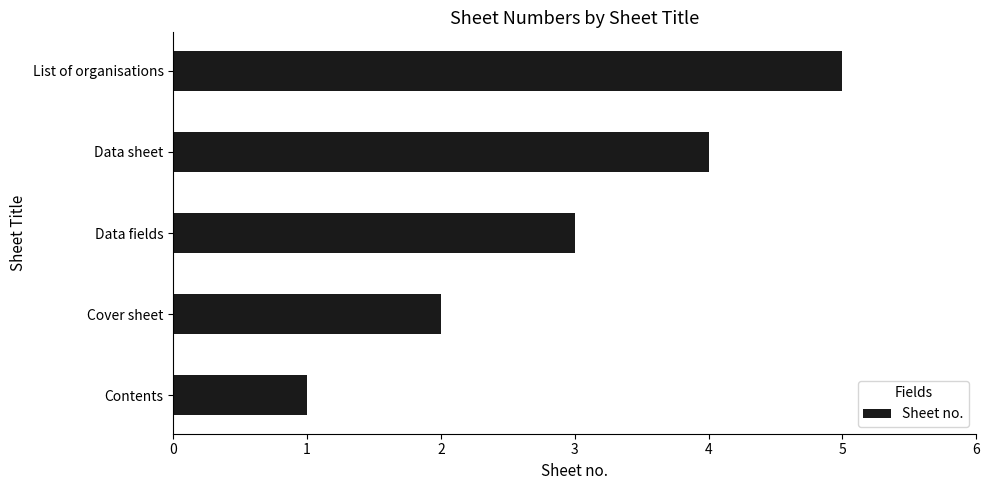

What is the difference between the maximum and minimum values?

4